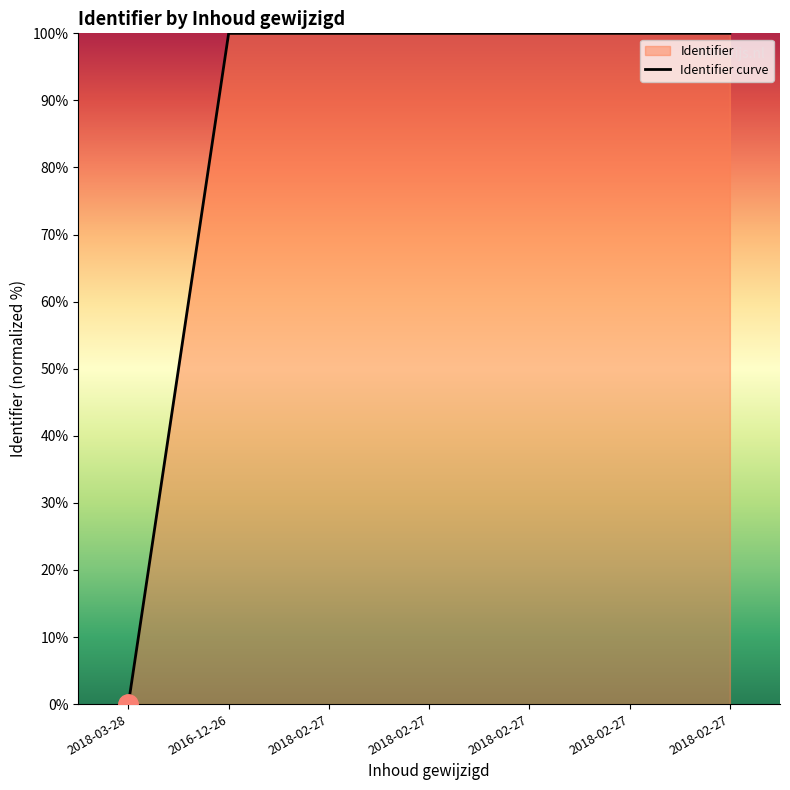

What is the label of the 7th point from the left?

2018-02-27